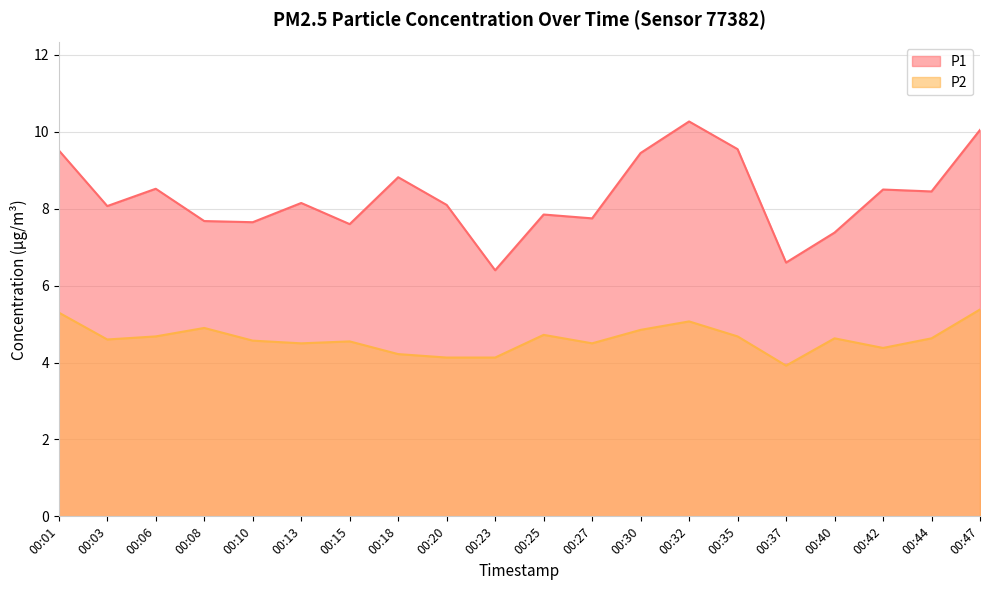

Where is the first local minimum for P1?

00:03